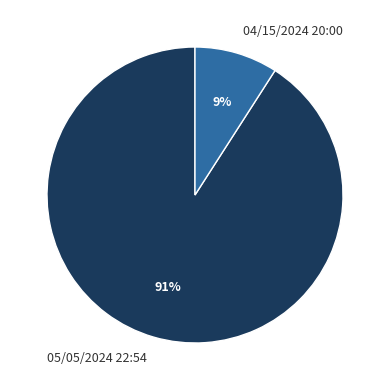

What percentage is the 04/15/2024 20:00 slice, to the nearest percent?

9%